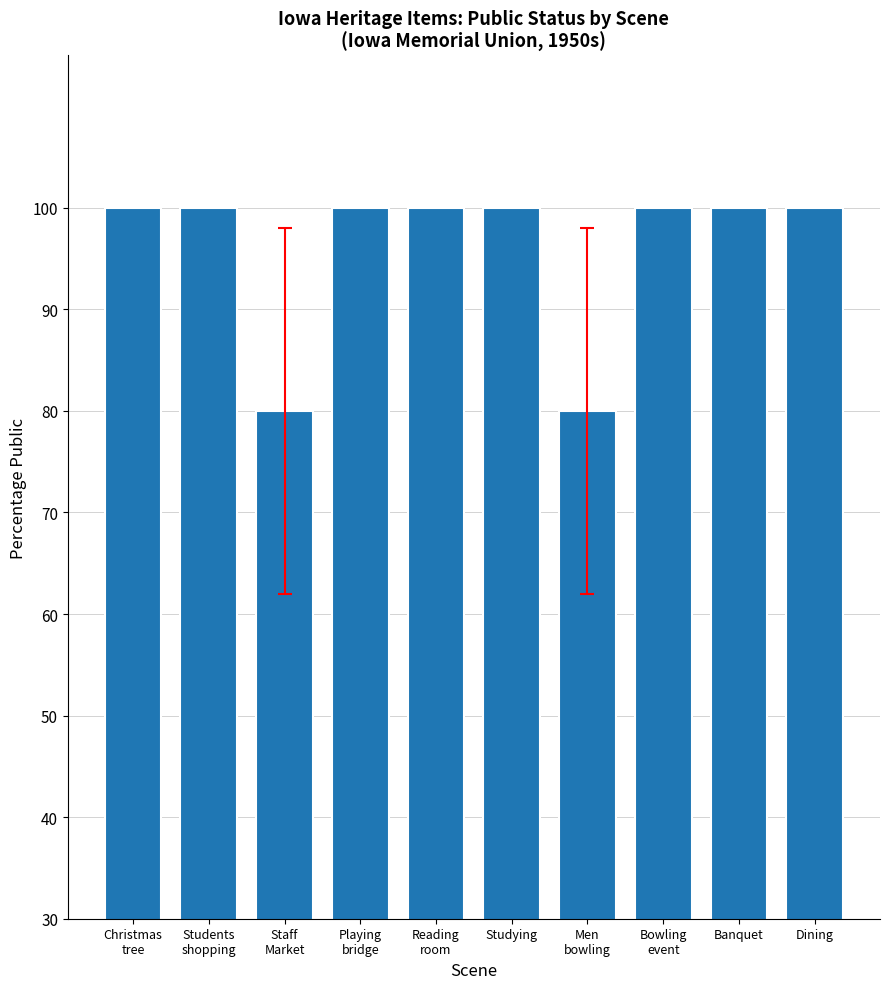

List the labels in order of value, smallest first.

Staff
Market, Men
bowling, Christmas
tree, Students
shopping, Playing
bridge, Reading
room, Studying, Bowling
event, Banquet, Dining